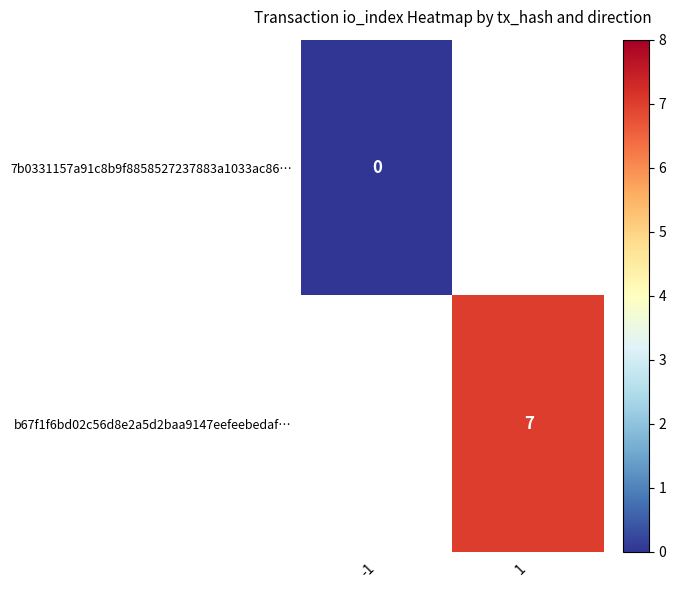

Count the number of categories in the chart.

2